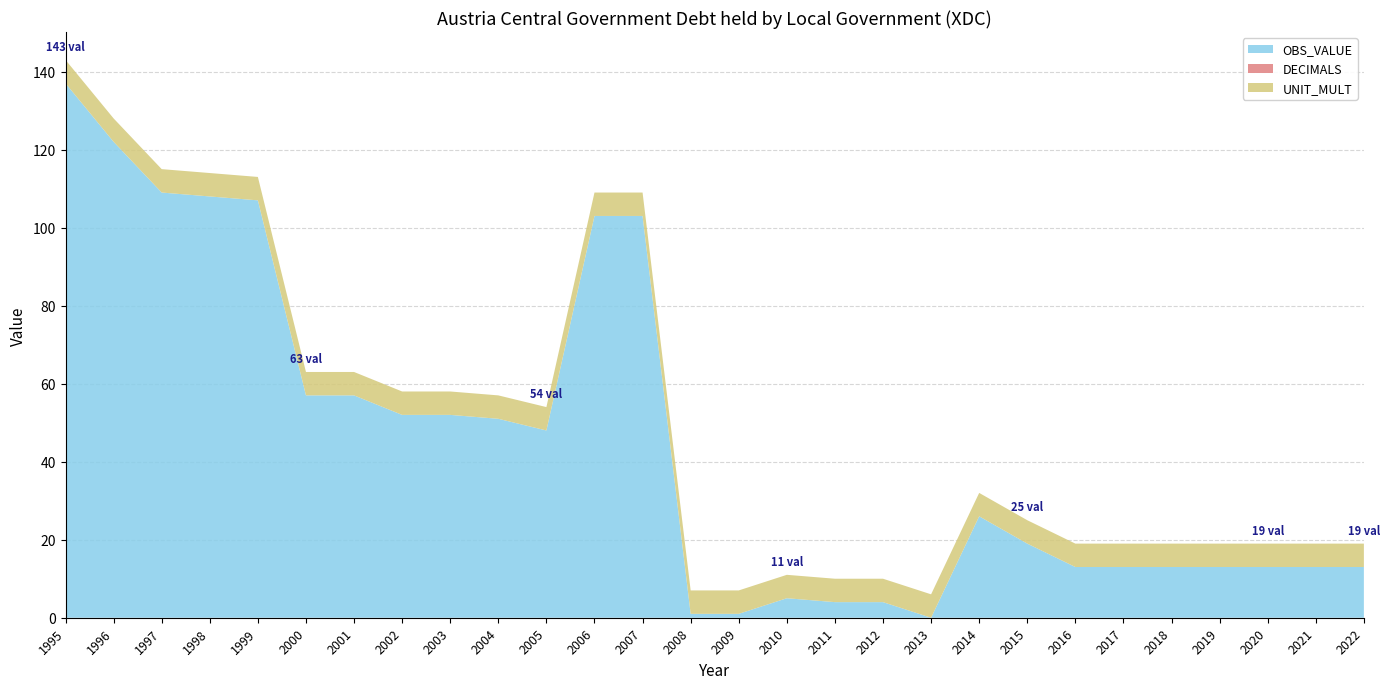

Reading right to left, what are all the values shown in this chart?

OBS_VALUE: 2022=13	2021=13	2020=13	2019=13	2018=13	2017=13	2016=13	2015=19	2014=26	2013=0	2012=4	2011=4	2010=5	2009=1	2008=1	2007=103	2006=103	2005=48	2004=51	2003=52	2002=52	2001=57	2000=57	1999=107	1998=108	1997=109	1996=122	1995=137
DECIMALS: 2022=0	2021=0	2020=0	2019=0	2018=0	2017=0	2016=0	2015=0	2014=0	2013=0	2012=0	2011=0	2010=0	2009=0	2008=0	2007=0	2006=0	2005=0	2004=0	2003=0	2002=0	2001=0	2000=0	1999=0	1998=0	1997=0	1996=0	1995=0
UNIT_MULT: 2022=6	2021=6	2020=6	2019=6	2018=6	2017=6	2016=6	2015=6	2014=6	2013=6	2012=6	2011=6	2010=6	2009=6	2008=6	2007=6	2006=6	2005=6	2004=6	2003=6	2002=6	2001=6	2000=6	1999=6	1998=6	1997=6	1996=6	1995=6